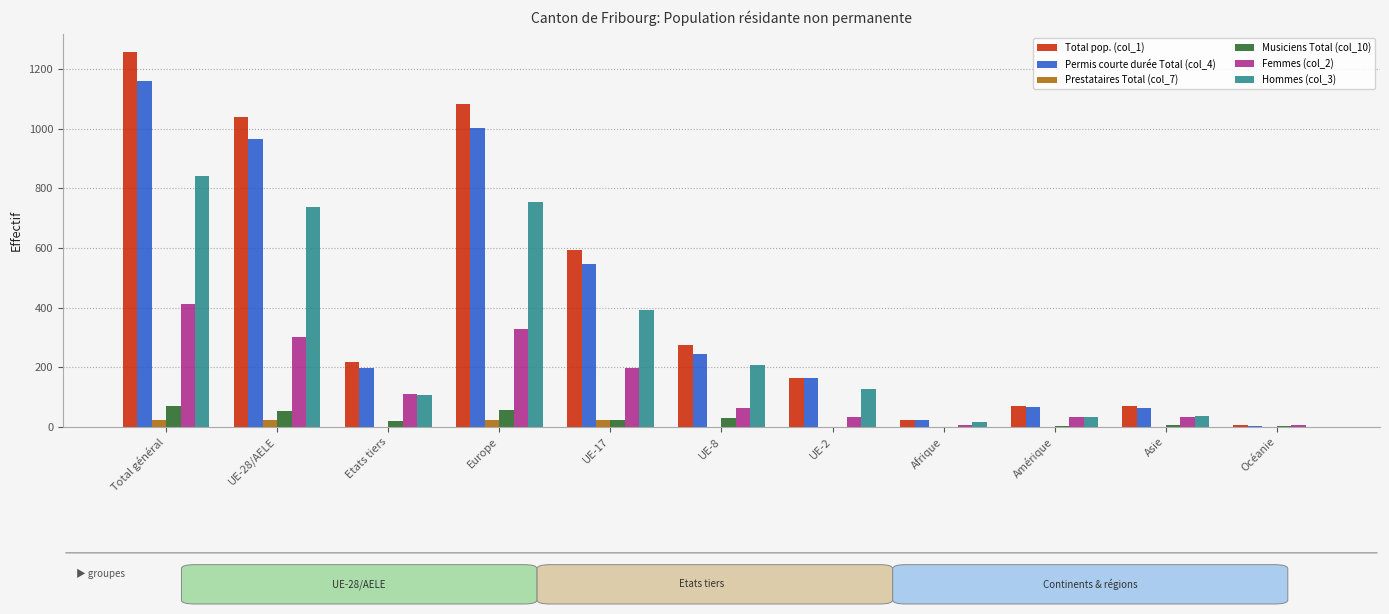

The value of Hommes (col_3) at UE-2 is 52. True or false?

False